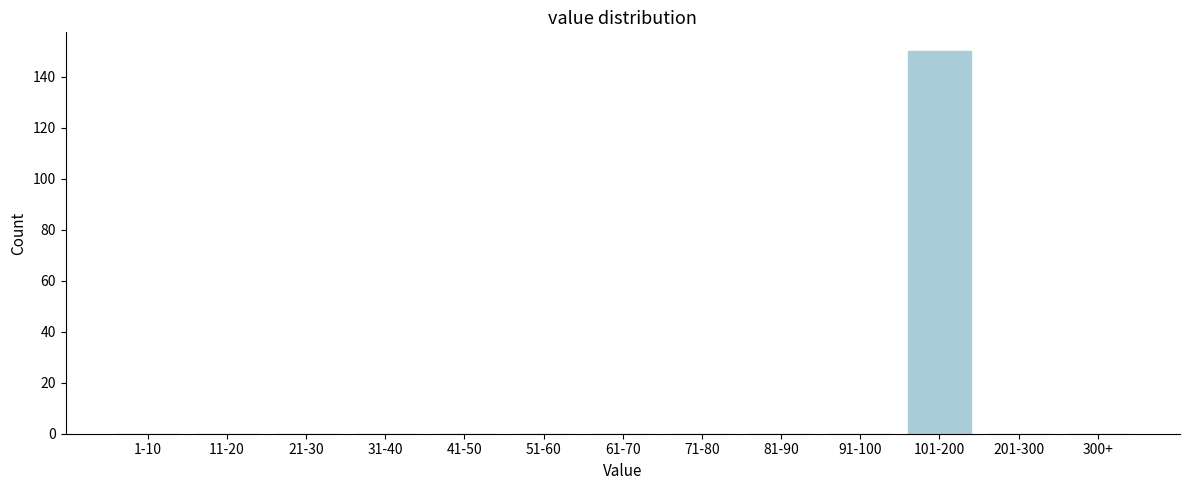

Reading left to right, transcribe all the data shown in this chart.

1-10=0	11-20=0	21-30=0	31-40=0	41-50=0	51-60=0	61-70=0	71-80=0	81-90=0	91-100=0	101-200=150	201-300=0	300+=0